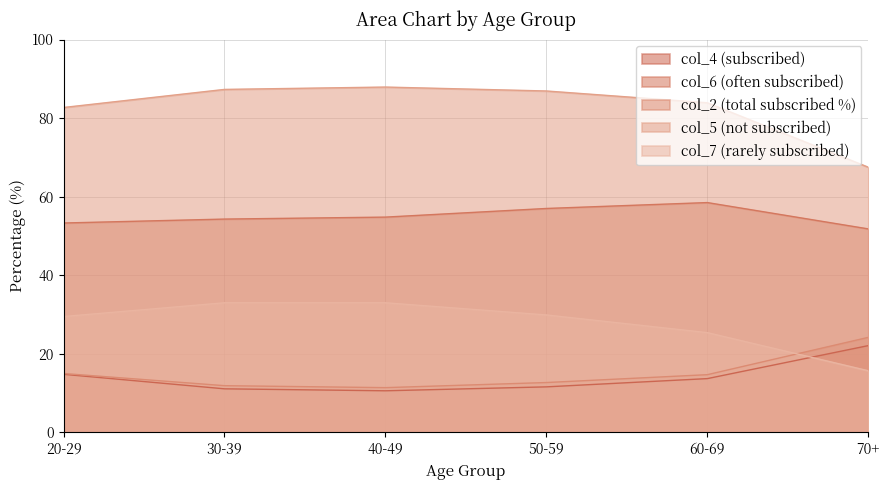

List the labels in order of col_6 (often subscribed) value, largest first.

60-69, 50-59, 40-49, 30-39, 20-29, 70+